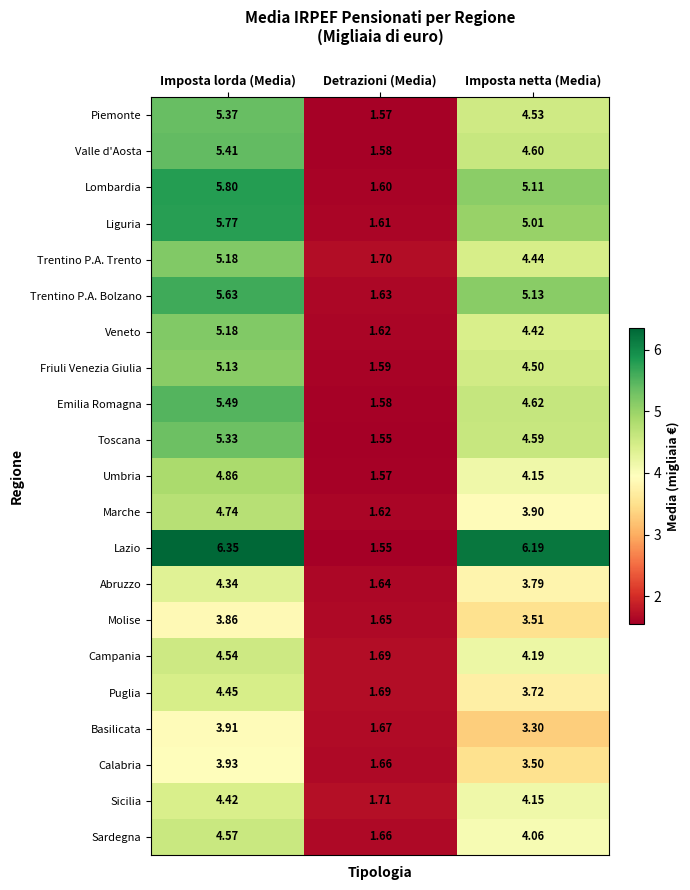

Between Detrazioni (Media) and Imposta netta (Media), which series saw the biggest shift?

Lazio